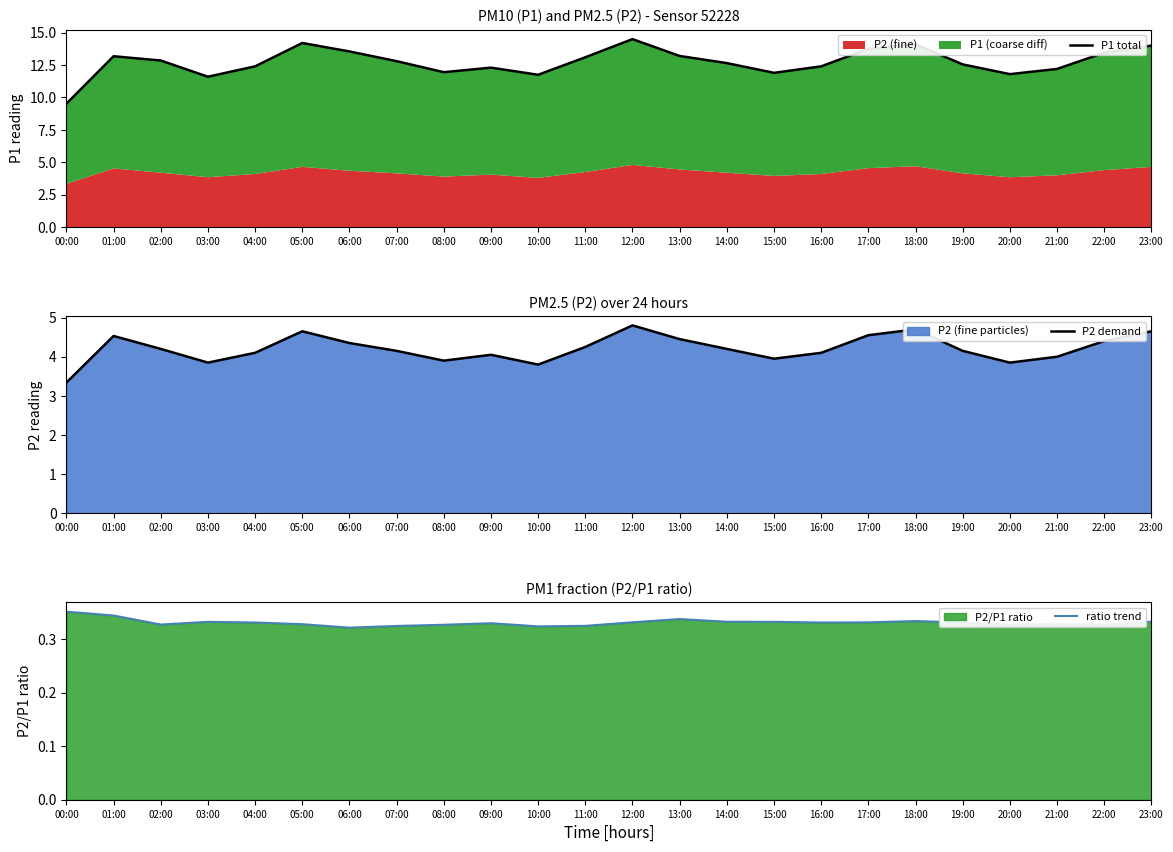

What is the label of the 1st point from the left?

00:00